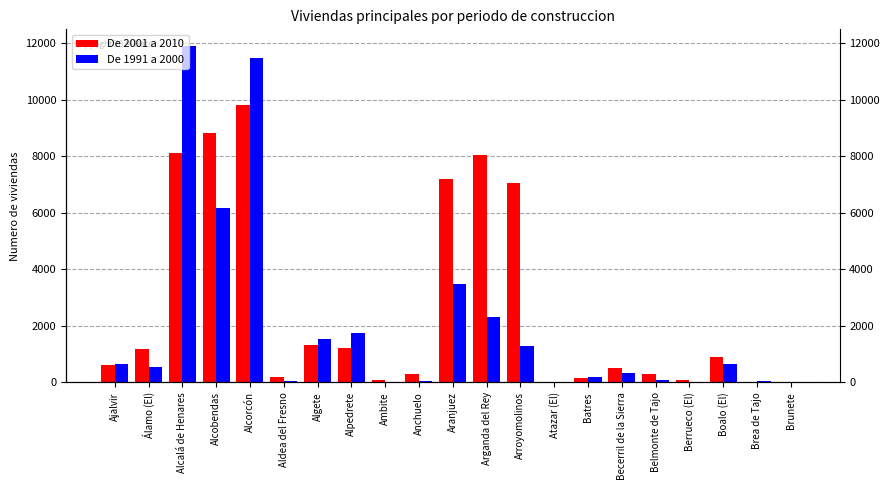

Between Arroyomolinos and Berrueco (El), which series saw the biggest shift?

De 2001 a 2010